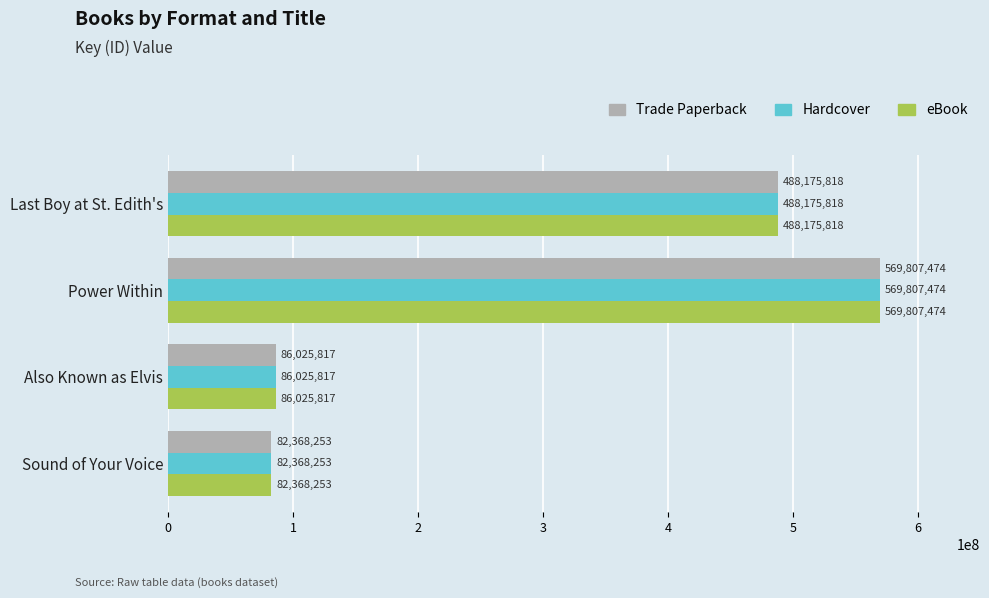

At which label does Hardcover reach its peak?

Power Within